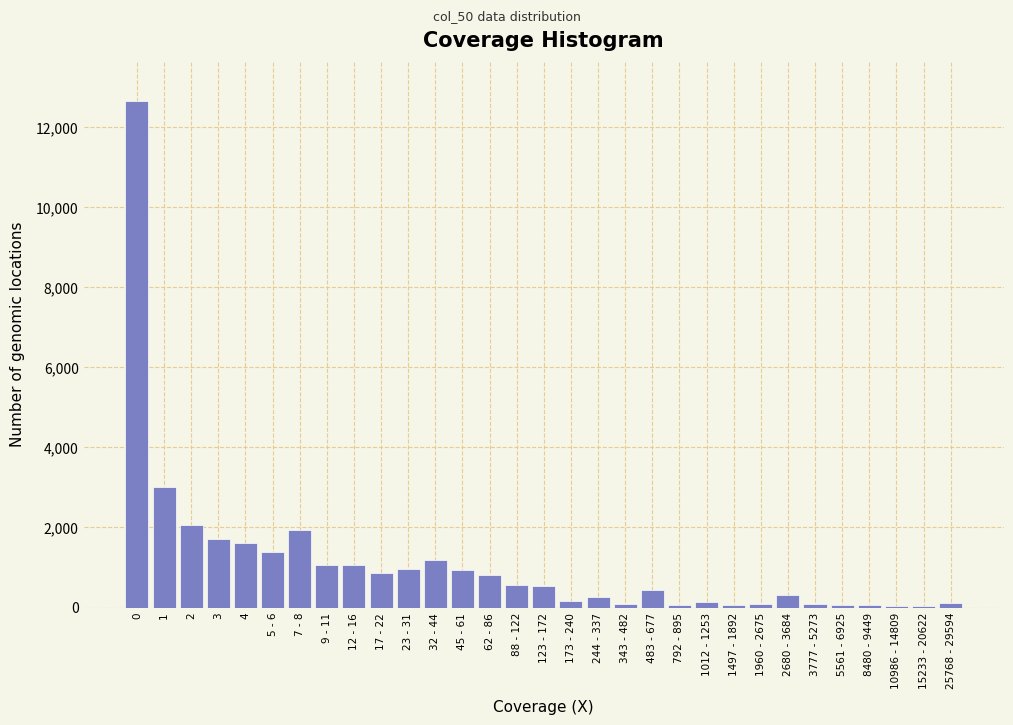

Is it true that the value at 1 is 3010?

True